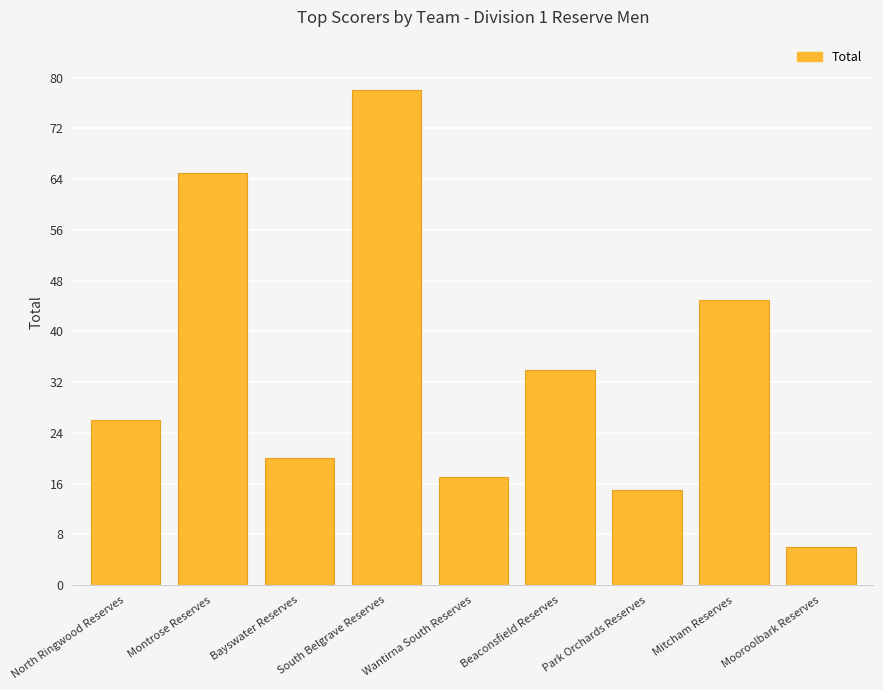

How many bars are there in total?

9